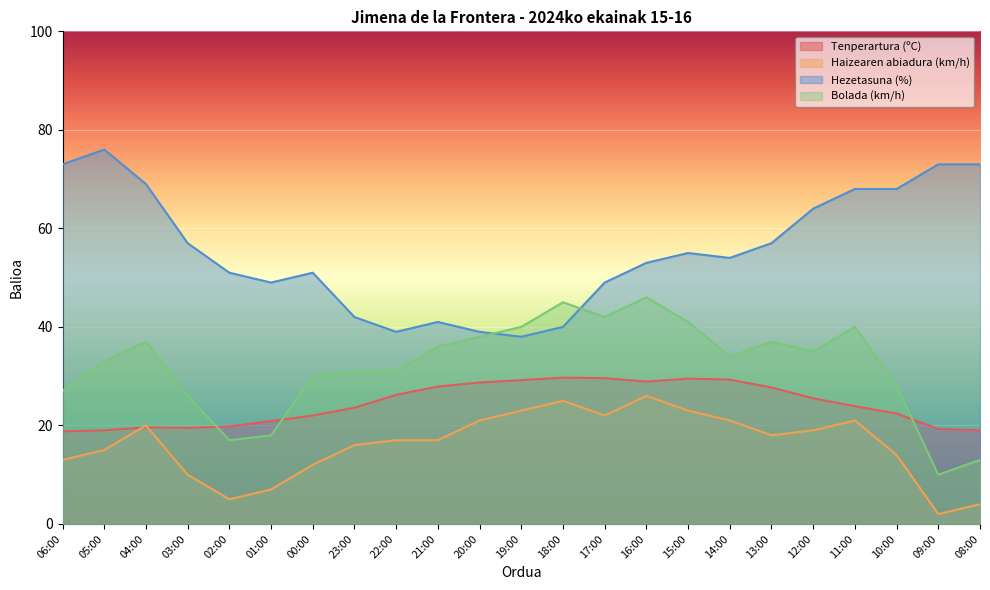

Is it true that Tenperartura (ºC) equals 16.0 at 19:00?

False